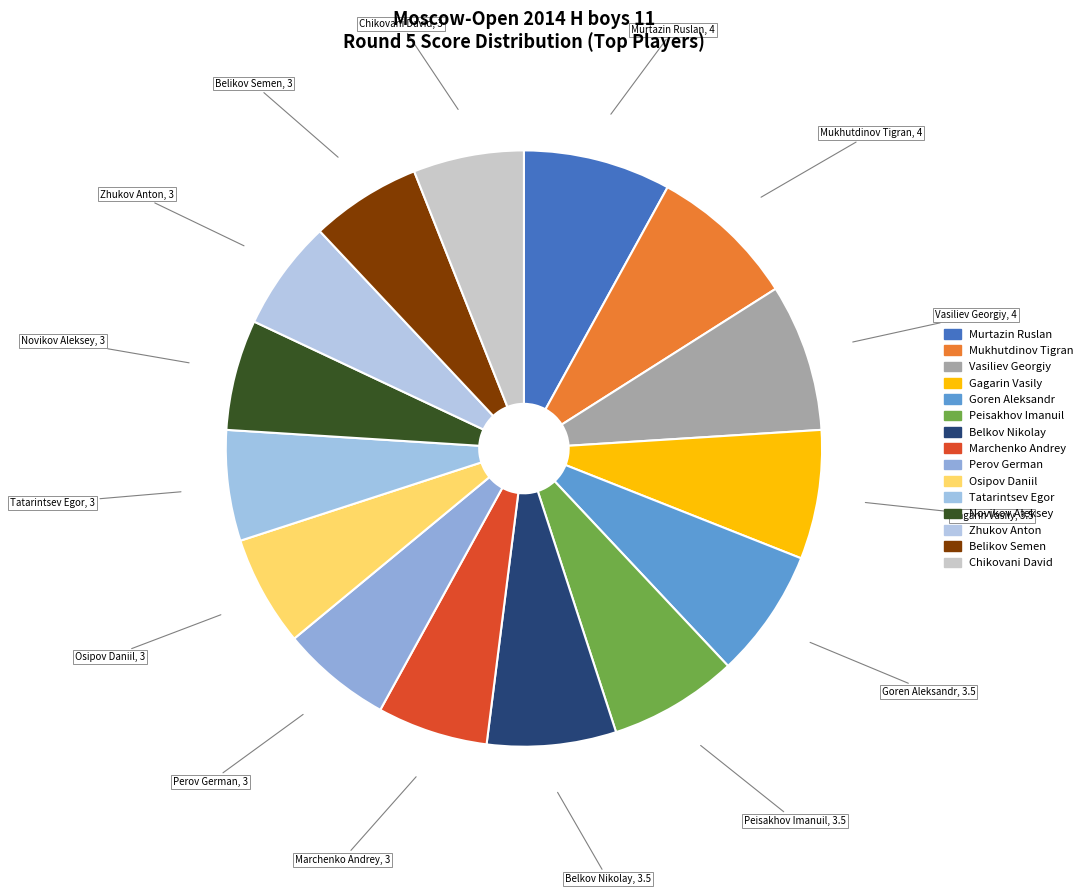

Do Osipov Daniil and Tatarintsev Egor together represent more than half of the pie?

No